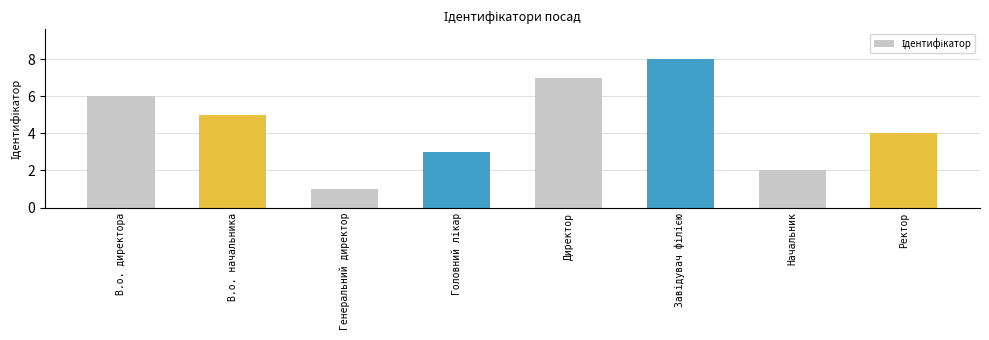

Reading left to right, extract all data points from this chart.

6	5	1	3	7	8	2	4